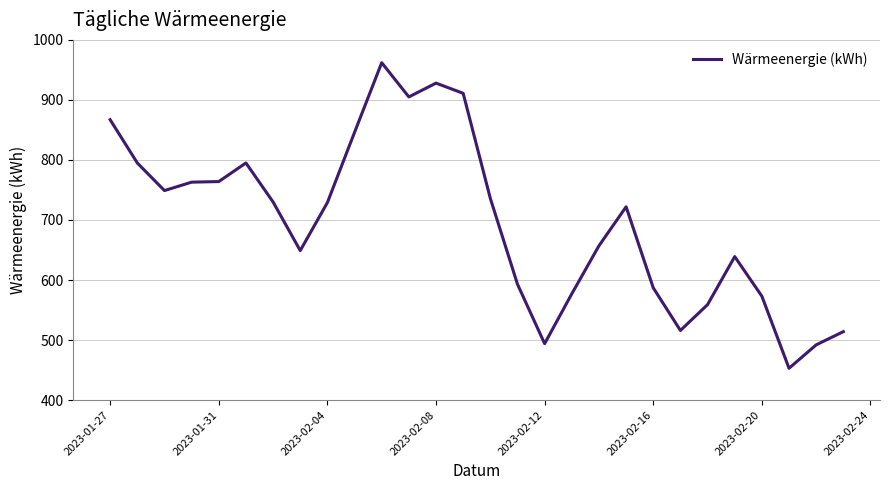

Does the chart have visible grid lines?

Yes